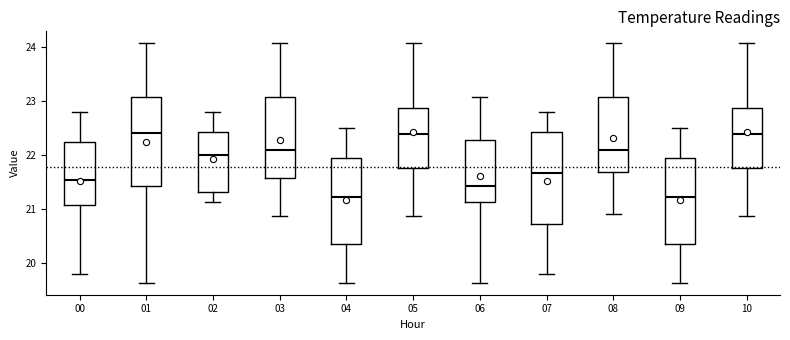

Where does the median line of the box at x = 08 sit on the y-axis? The values are not printed on the chart, so give them approximately, as read against the axis.

22.1